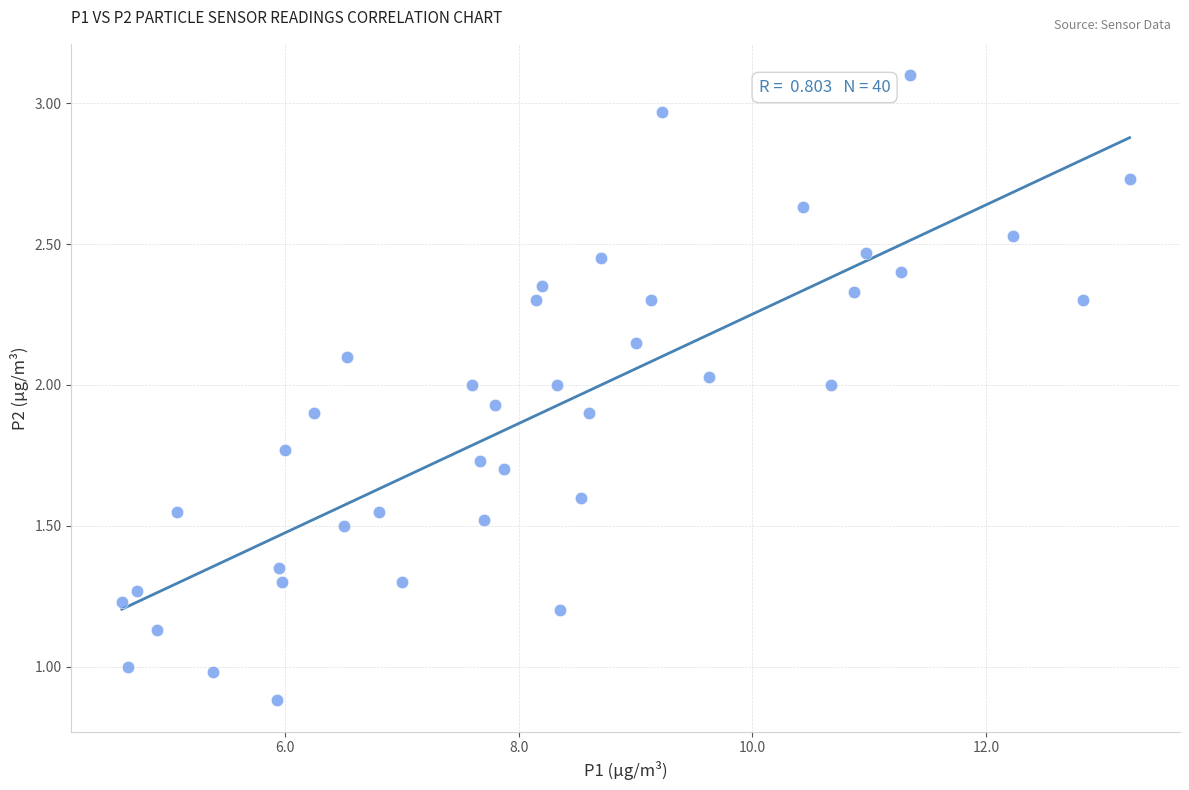

What is the range of Y values (max minus min)?

2.2